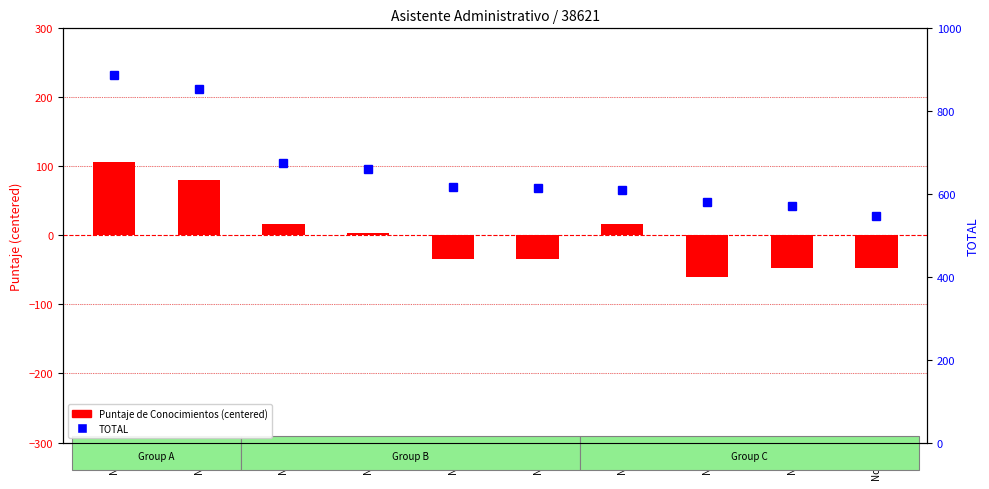

At which label does TOTAL reach its minimum?

No.10